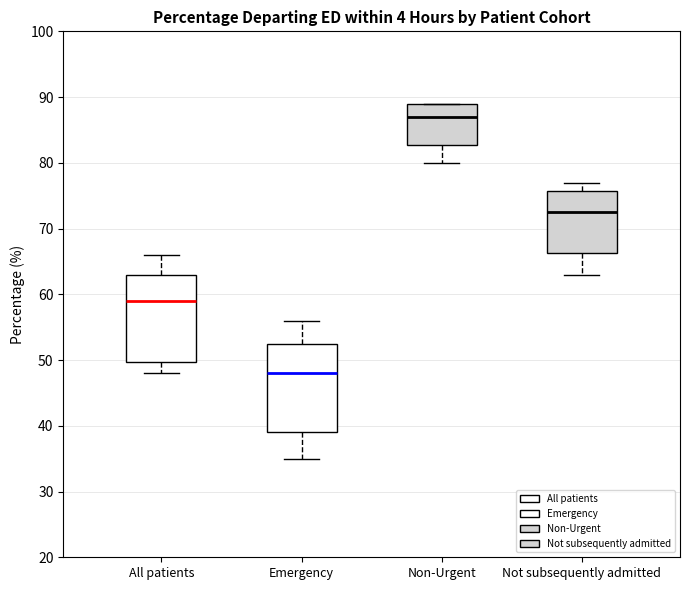

Reading left to right, read every box against the y-axis: the position of its median line, the range the box covers, and the ends of its whiskers. The values are not printed on the chart, so give them approximately, as read against the axis.

All patients: median 59, box 50 to 63, whiskers 48 to 66
Emergency: median 48, box 39 to 53, whiskers 35 to 56
Non-Urgent: median 87, box 83 to 89, whiskers 80 to 89
Not subsequently admitted: median 73, box 66 to 76, whiskers 63 to 77